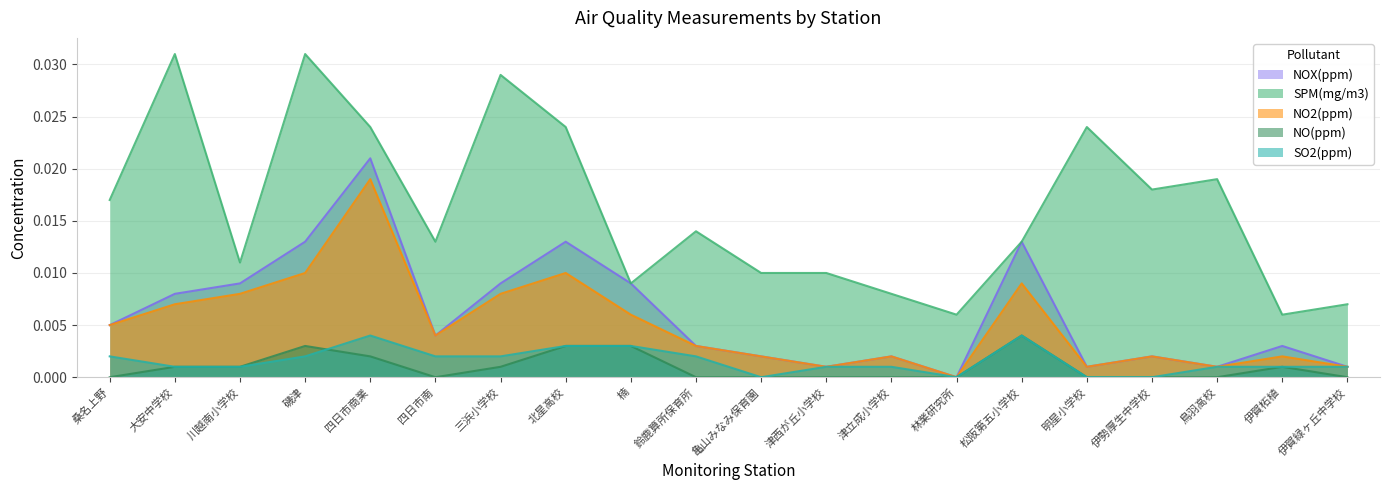

True or false: SPM(mg/m3) has more than 2 points higher than both neighbors.

True